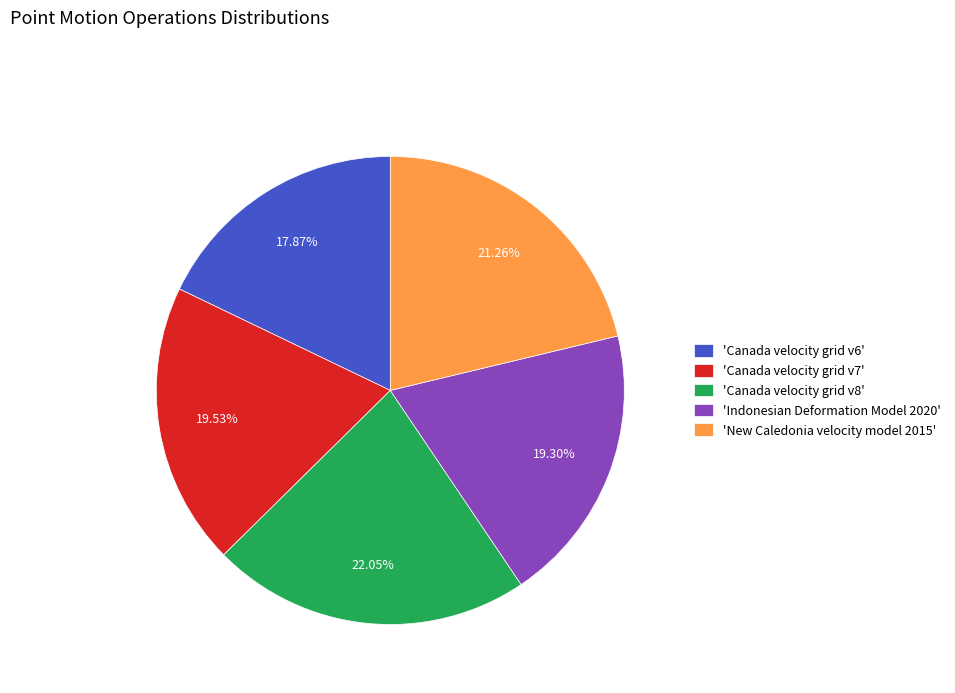

Is the sum of 'Canada velocity grid v8' and 'Indonesian Deformation Model 2020' greater than half?

No